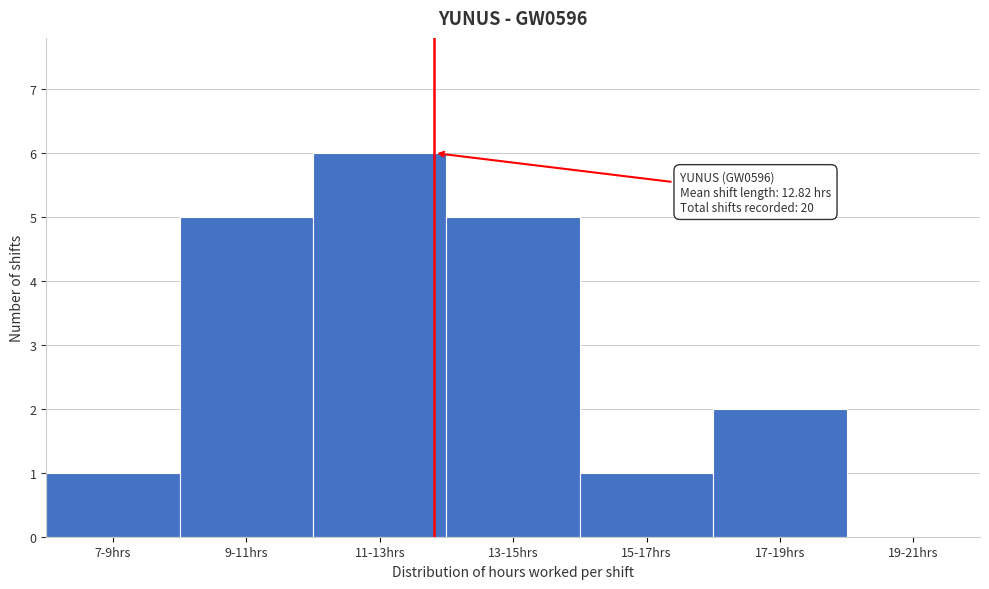

Reading left to right, list all the values displayed in this chart.

7-9hrs=1	9-11hrs=5	11-13hrs=6	13-15hrs=5	15-17hrs=1	17-19hrs=2	19-21hrs=0